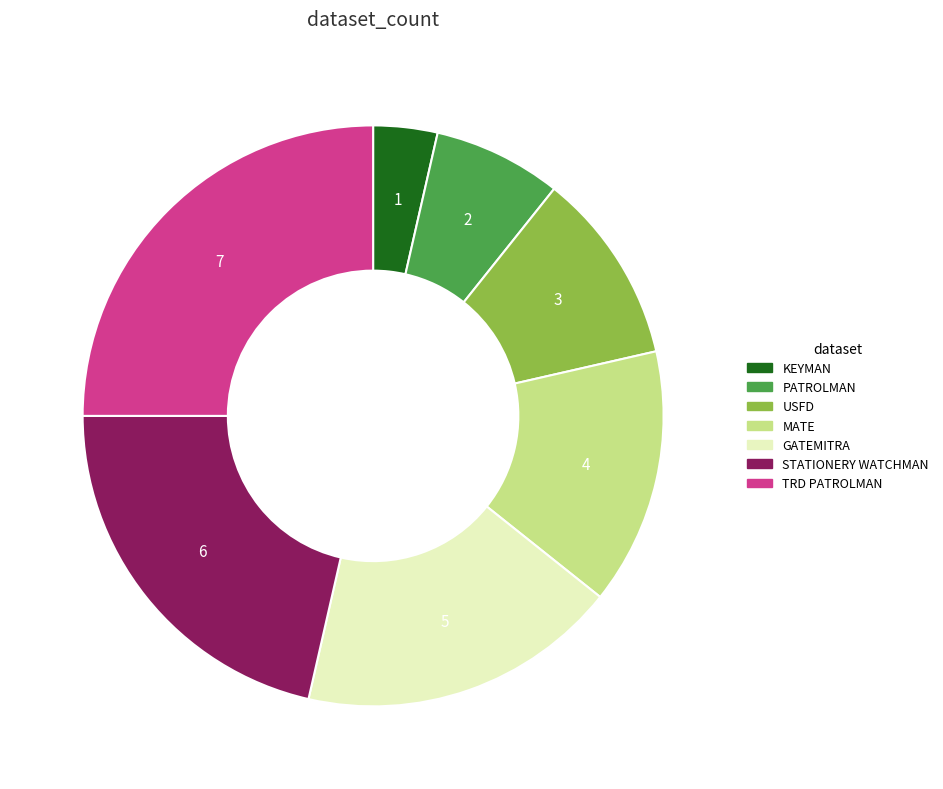

Which category has the biggest portion of the pie?

TRD PATROLMAN